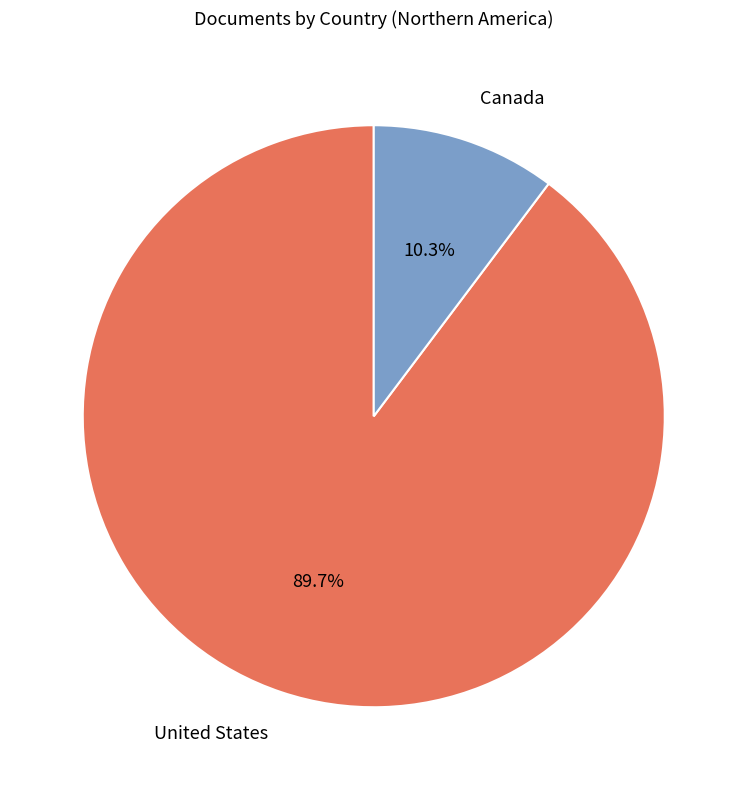

Is Canada the majority of the pie?

No